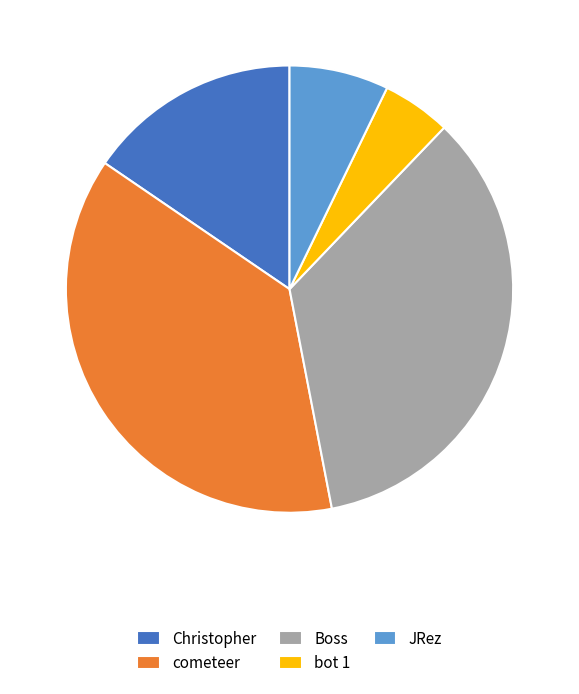

Is it true that Boss is 35% of the pie?

True